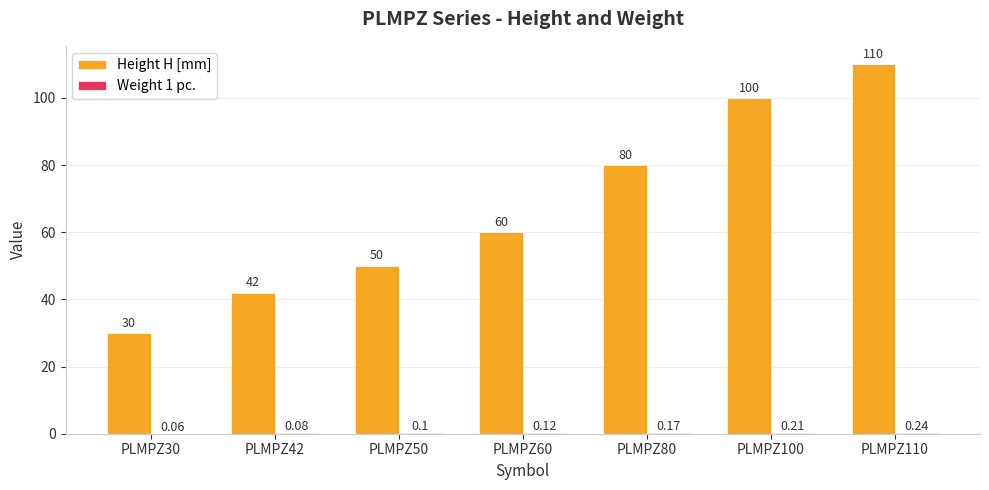

At which category is the sum across all series the highest?

PLMPZ110